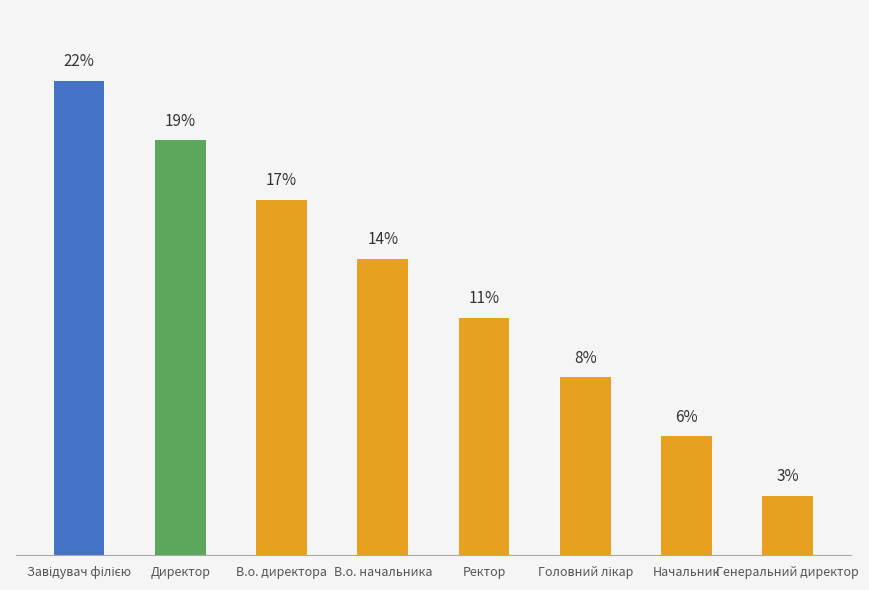

What position from the right is Генеральний директор?

1